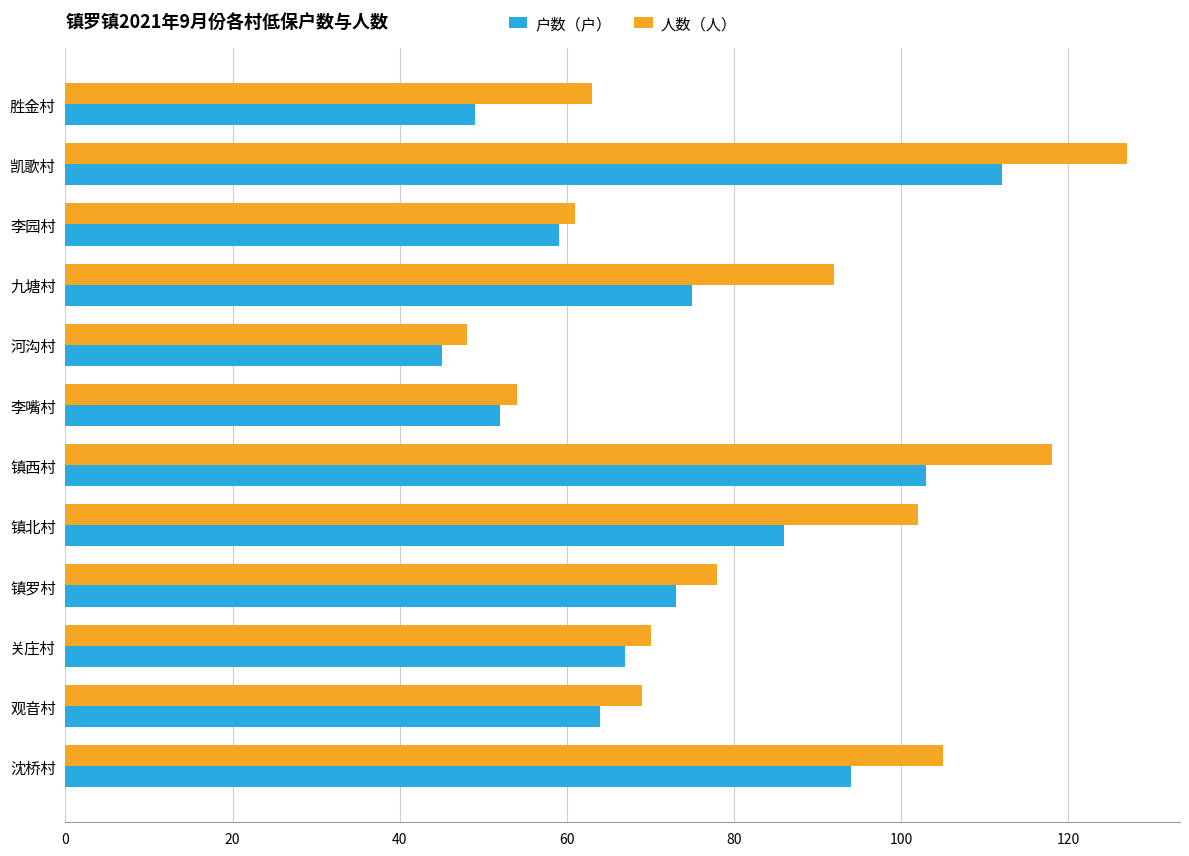

What is the spread (max minus min) of values at 胜金村?

14